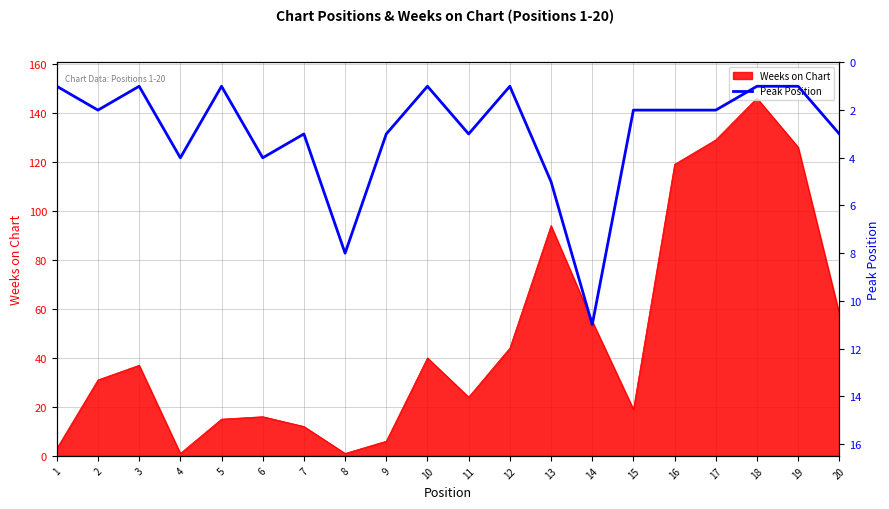

Is it true that Weeks on Chart equals 63 at 18?

False